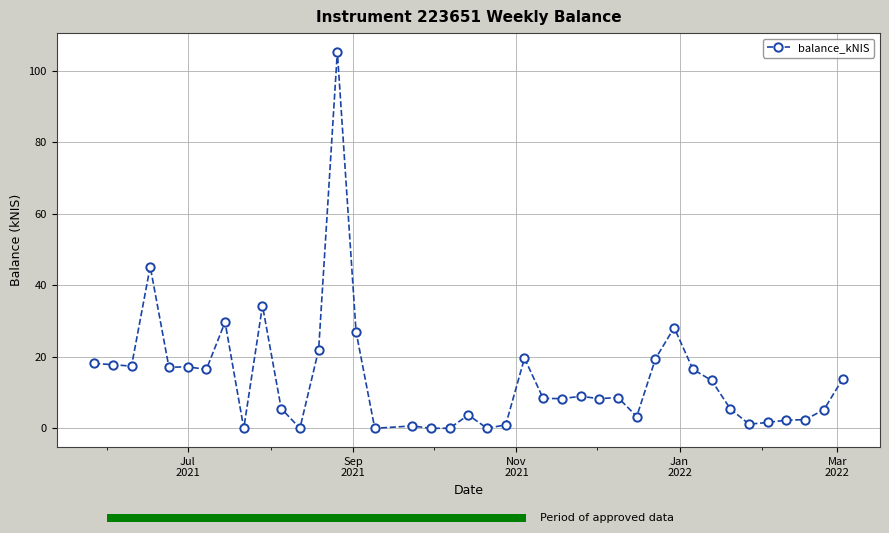

How many values exceed 8?

23